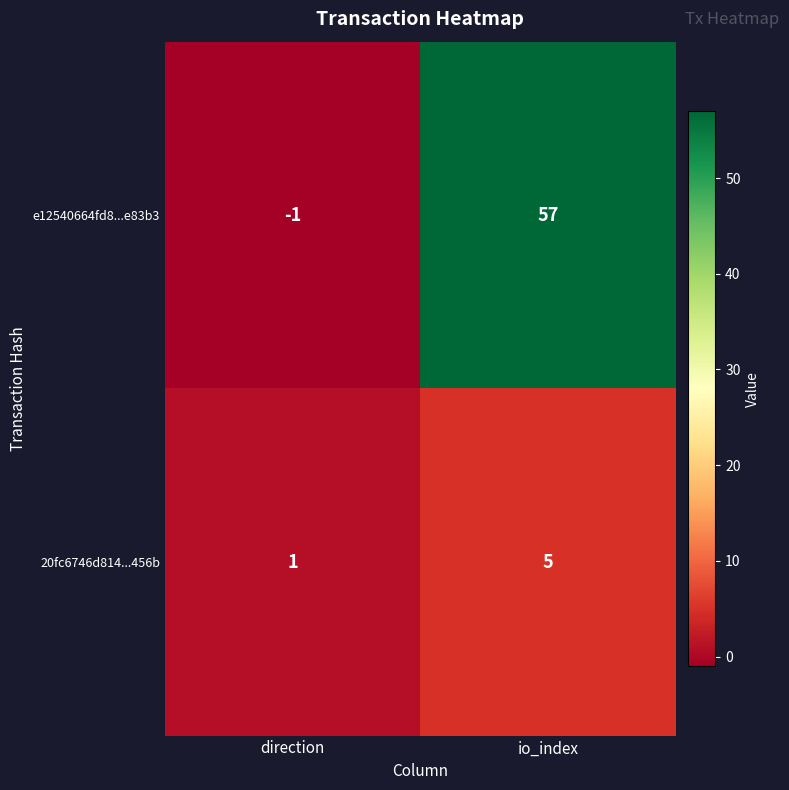

Which series has the widest spread of values?

e12540664fd8...e83b3